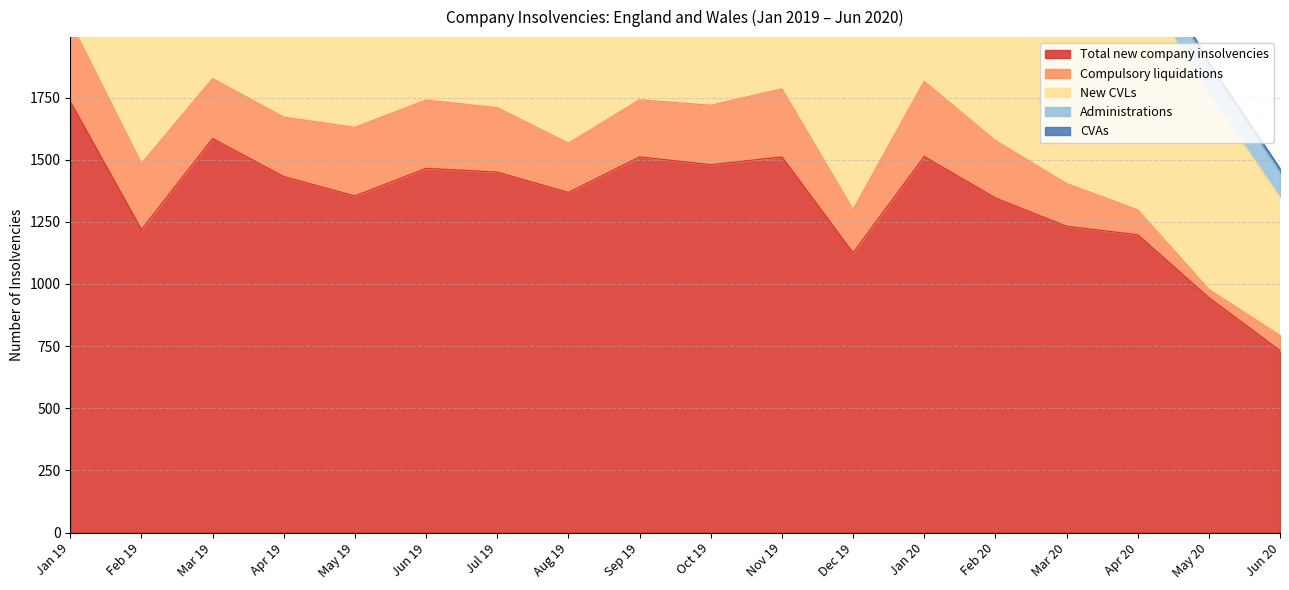

The value of CVAs at Jan 20 is 33. True or false?

True